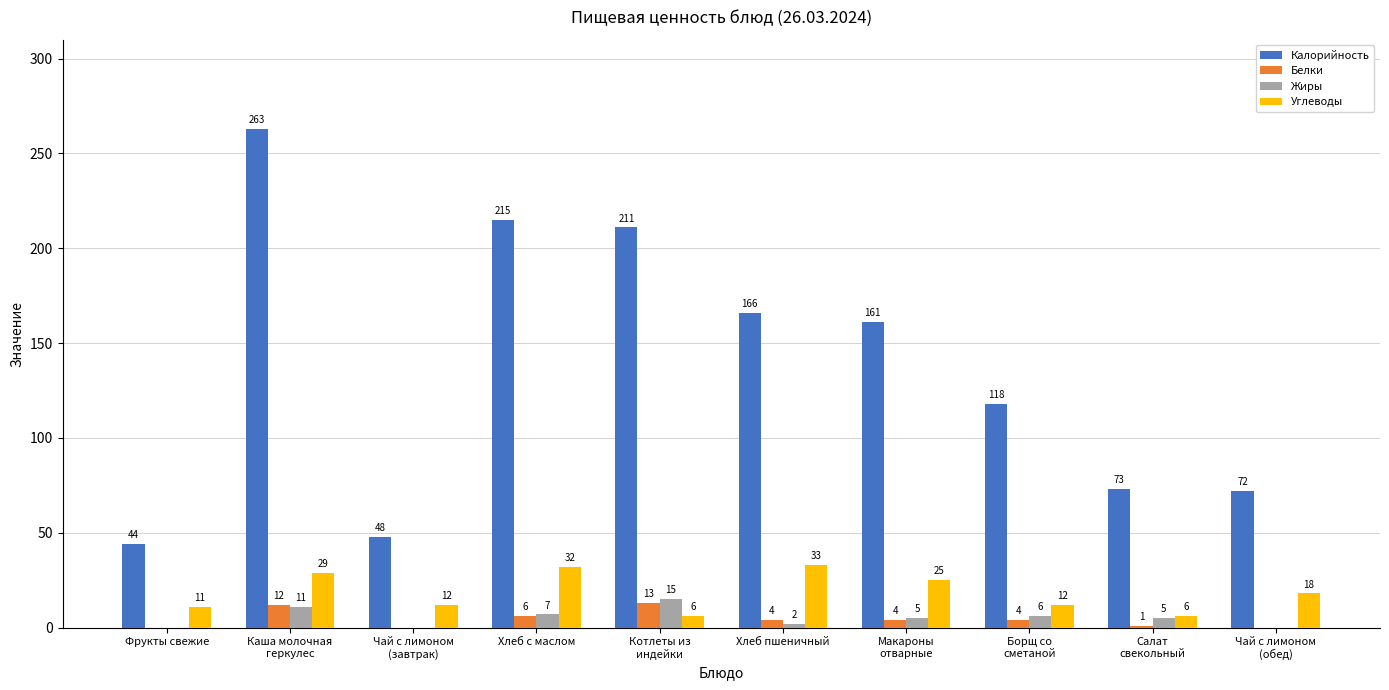

What is the sum of all Калорийность values?

1371